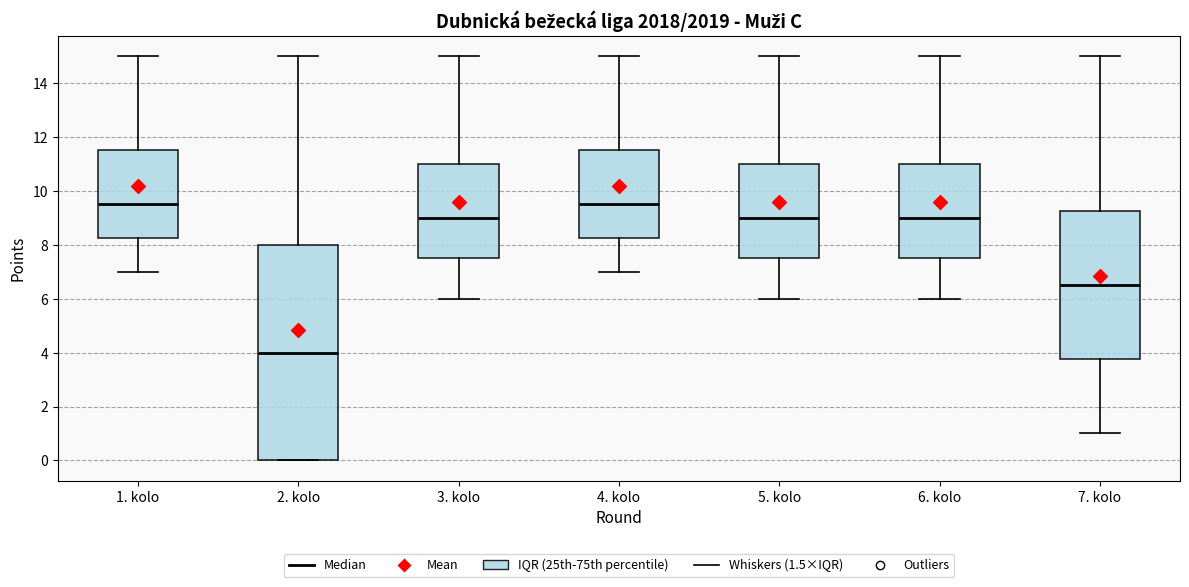

Comparing the boxes themselves (not the whiskers), which one is the tallest?

2. kolo